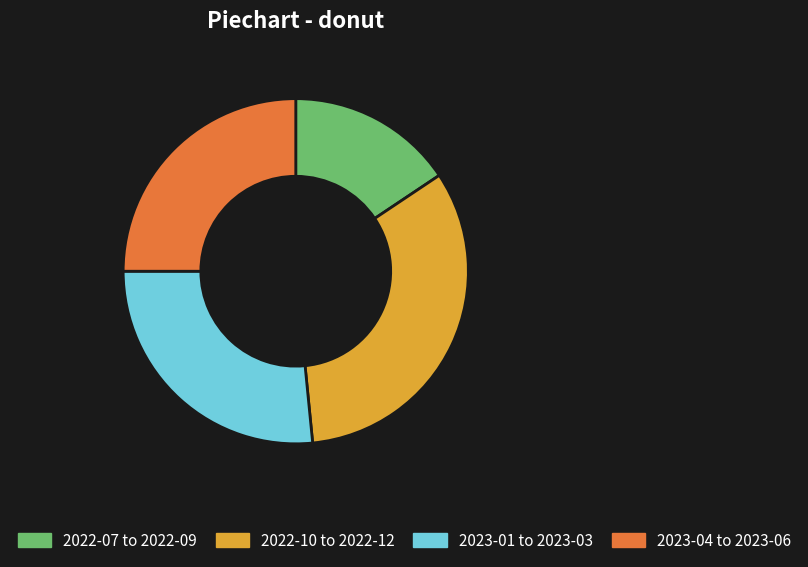

Between 2022-10 to 2022-12 and 2023-01 to 2023-03, which is larger?

2022-10 to 2022-12